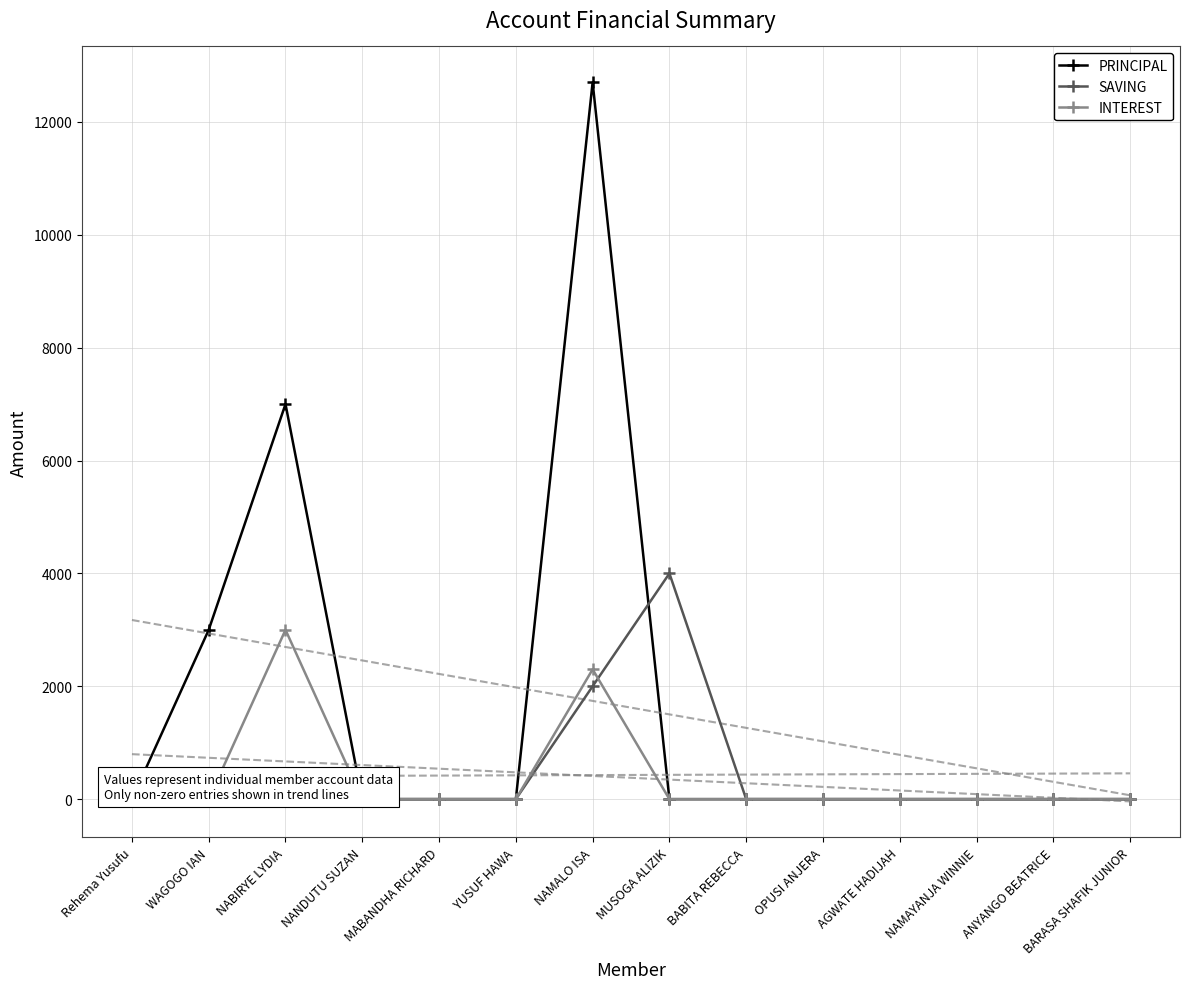

Where is the first local maximum for INTEREST?

NABIRYE LYDIA